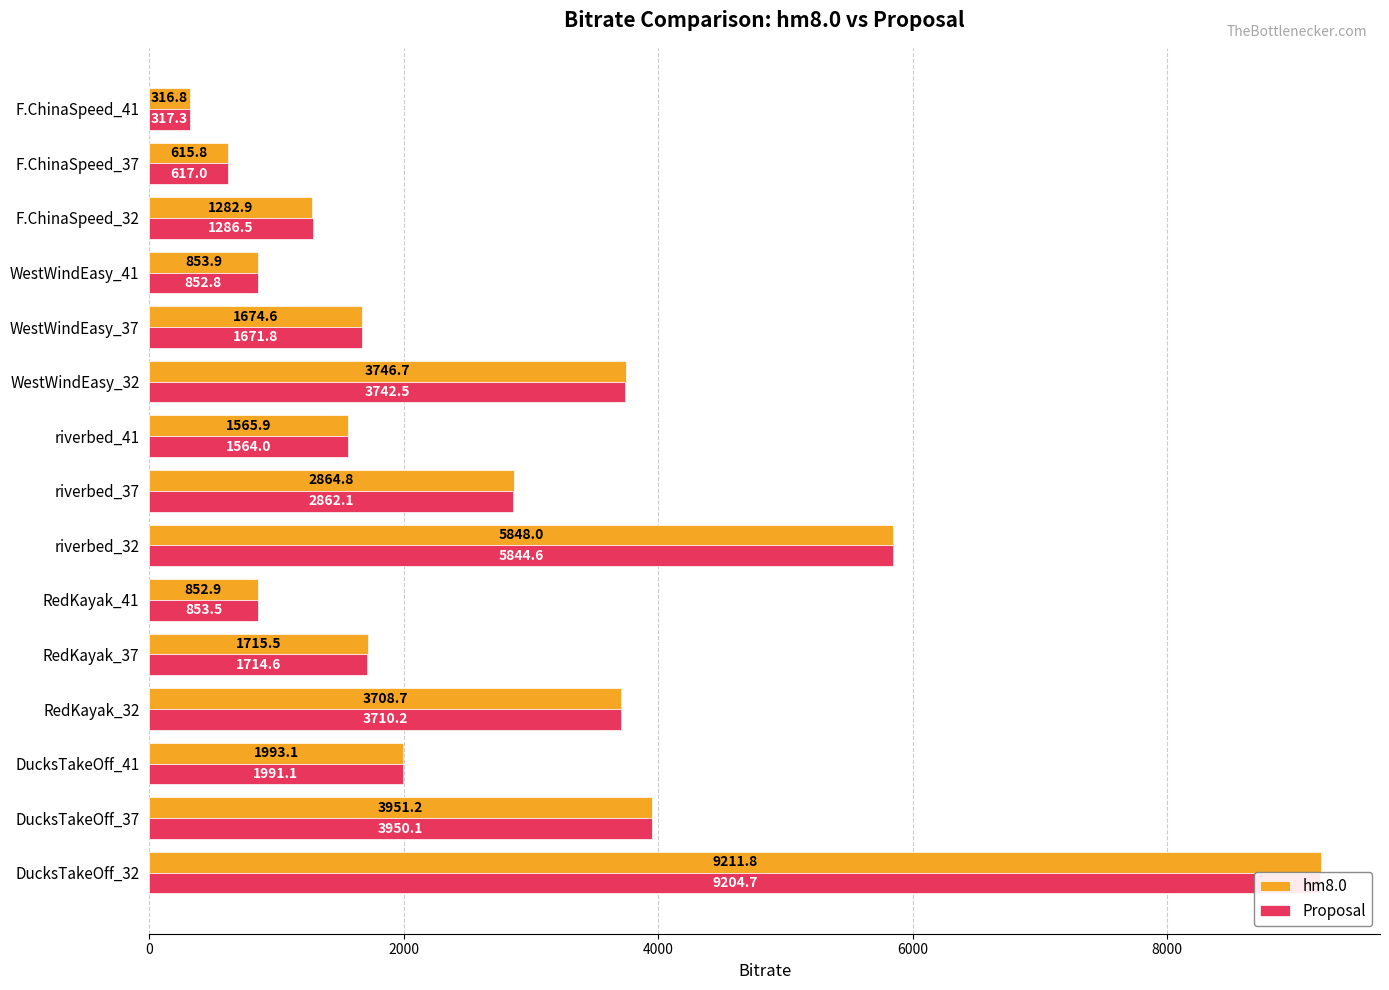

How many data points does each series have?

15